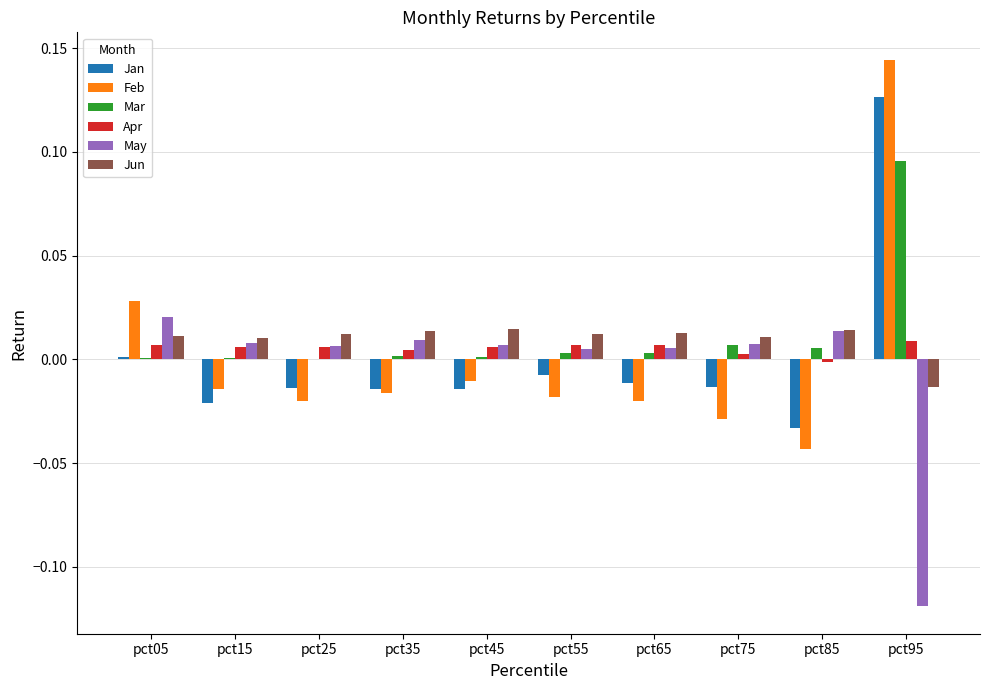

At which category is the sum across all series the highest?

pct95